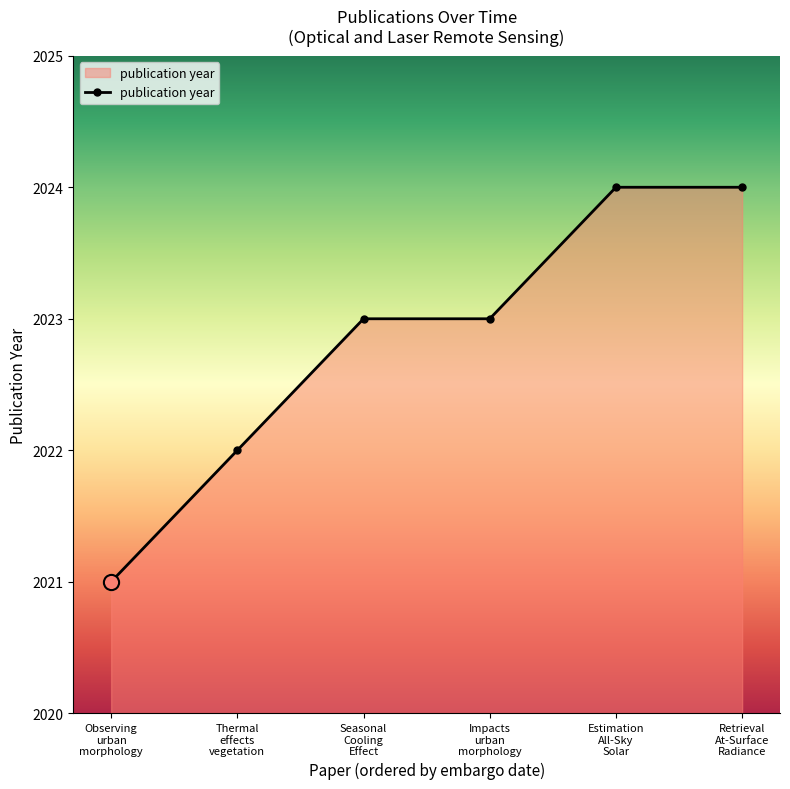

What is the value of the 3rd point from the left?

2023